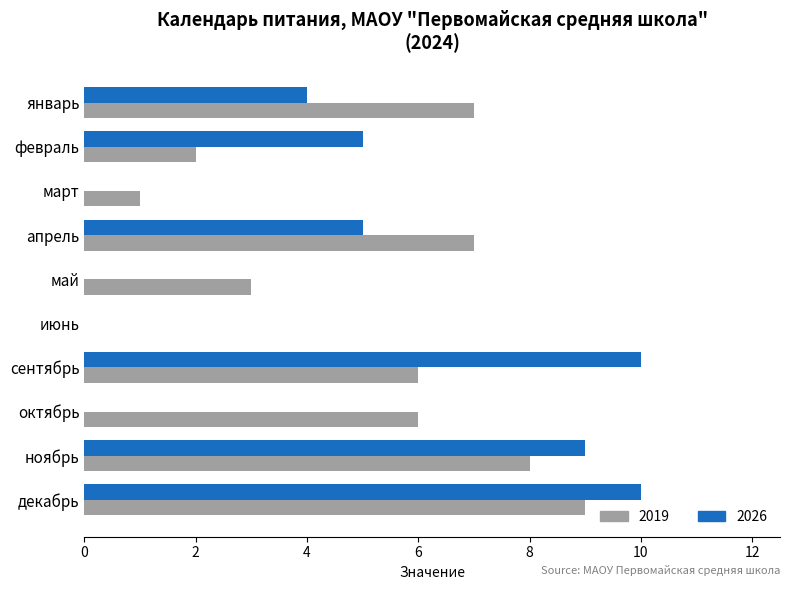

Count the number of data series in this chart.

2